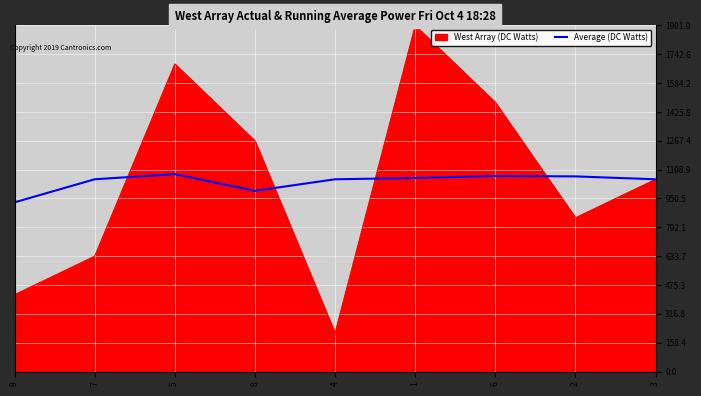

Which label corresponds to the largest value in the chart?

1